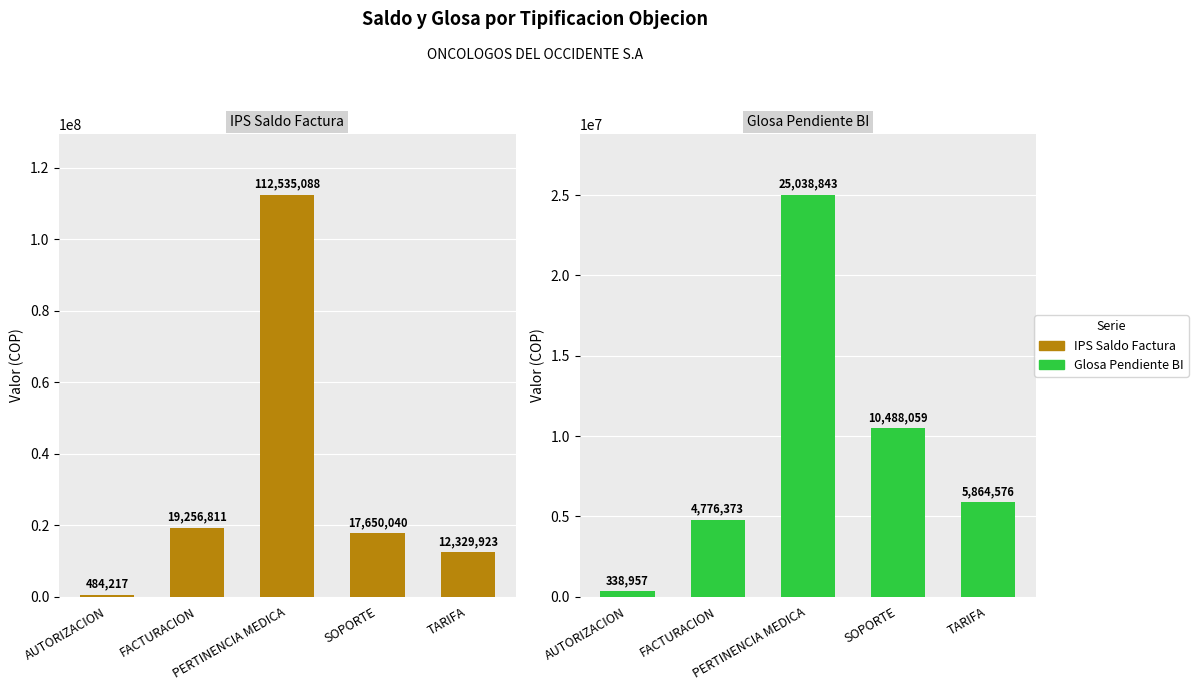

What is the difference between the maximum and minimum values in the Glosa Pendiente BI series?

24699886